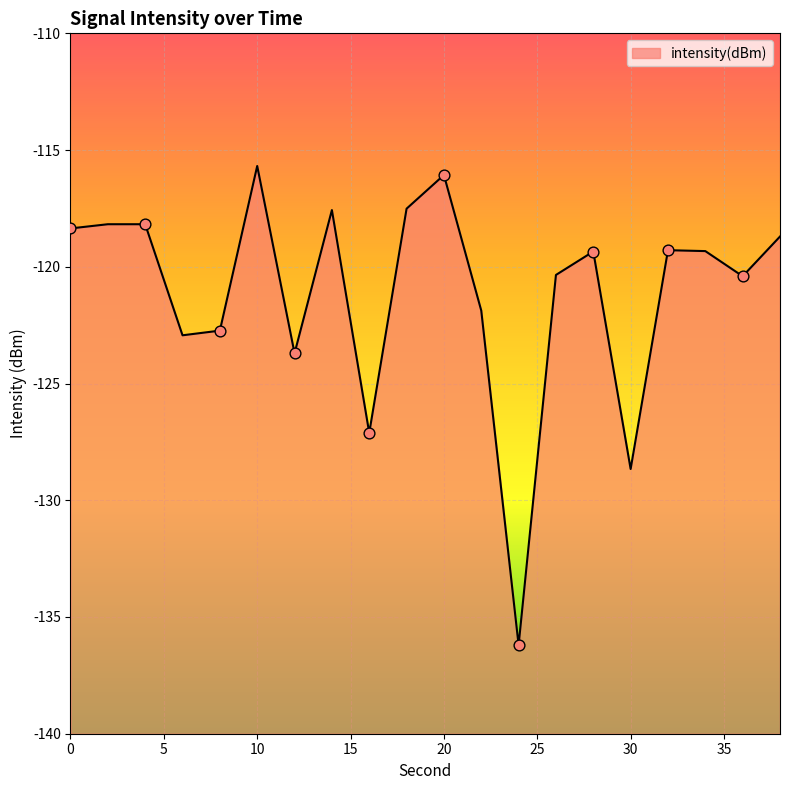

Between 24 and 26, which is larger?

26